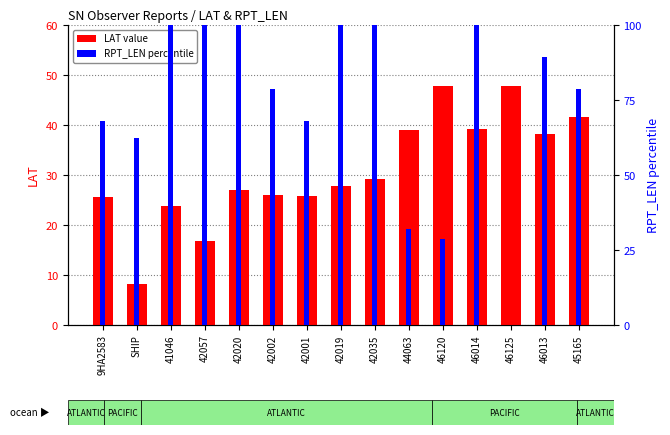

At which category is the sum across all series the highest?

46014